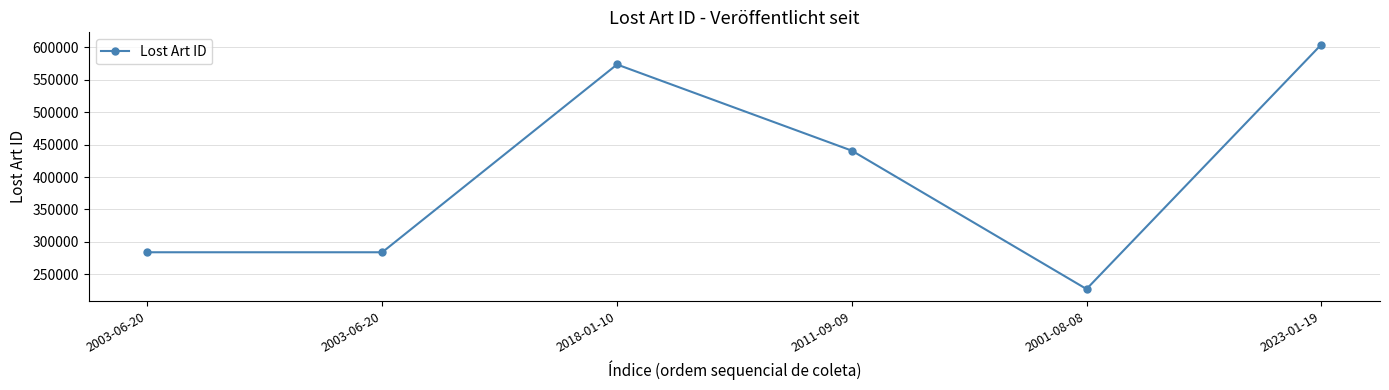

How many distinct data groups are displayed?

1